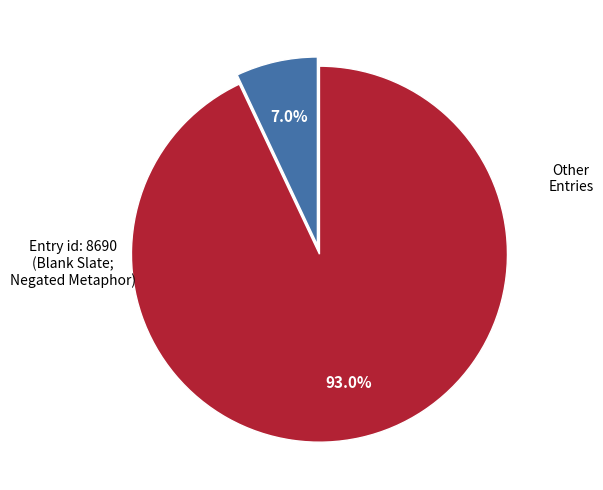

Does any single category account for the majority?

Yes